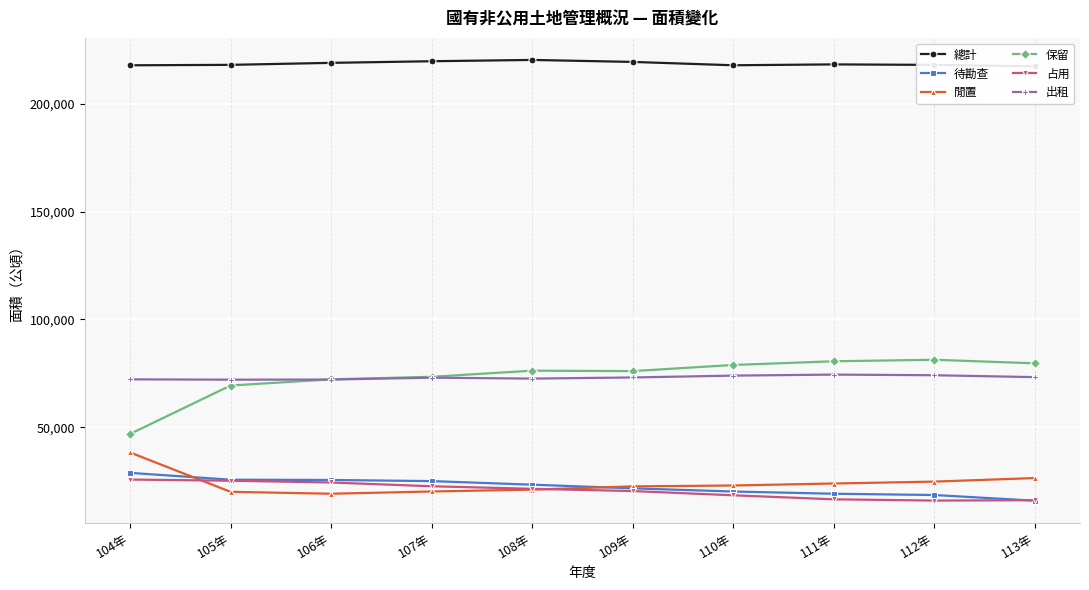

Reading left to right, transcribe all the data shown in this chart.

總計: 217981	218179	219108	219862	220468	219543	217989	218394	218162	217493
待勘查: 28800	25630	25505	24980	23322	21630	20144	19117	18523	15895
閒置: 38280	20012	19117	20160	21023	22528	22940	23865	24740	26395
保留: 46853	69344	72205	73396	76230	76037	78886	80594	81303	79650
占用: 25695	25157	24332	22588	21396	20359	18396	16526	15937	16107
出租: 72211	72054	72119	72984	72556	73084	73941	74414	74120	73238